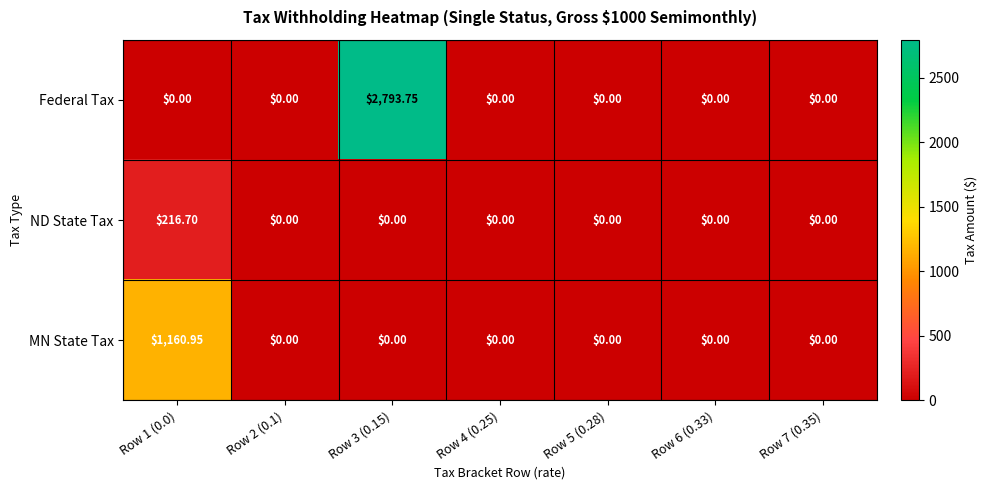

At which category is the sum across all series the highest?

Row 3 (0.15)